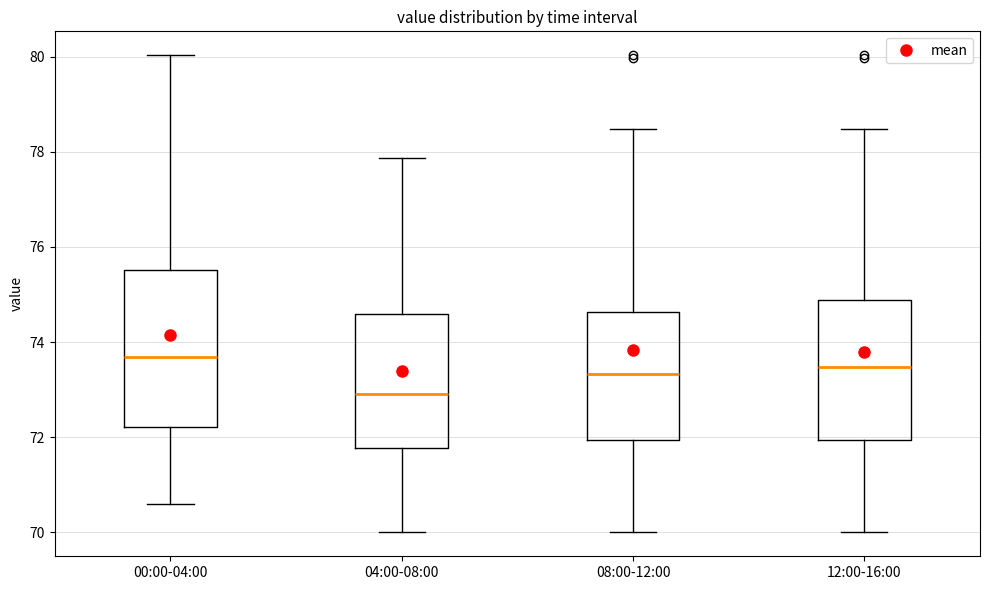

Reading left to right, transcribe this box plot: for each box, give where its median line is, the range the box spans, and where its two whiskers end, as read against the y-axis. The values are not printed on the chart, so give them approximately, as read against the axis.

00:00-04:00: median 73.6, box 72.2 to 75.6, whiskers 70.6 to 80.0
04:00-08:00: median 73.0, box 71.8 to 74.6, whiskers 70.0 to 77.8
08:00-12:00: median 73.4, box 72.0 to 74.6, whiskers 70.0 to 78.4
12:00-16:00: median 73.4, box 72.0 to 74.8, whiskers 70.0 to 78.4